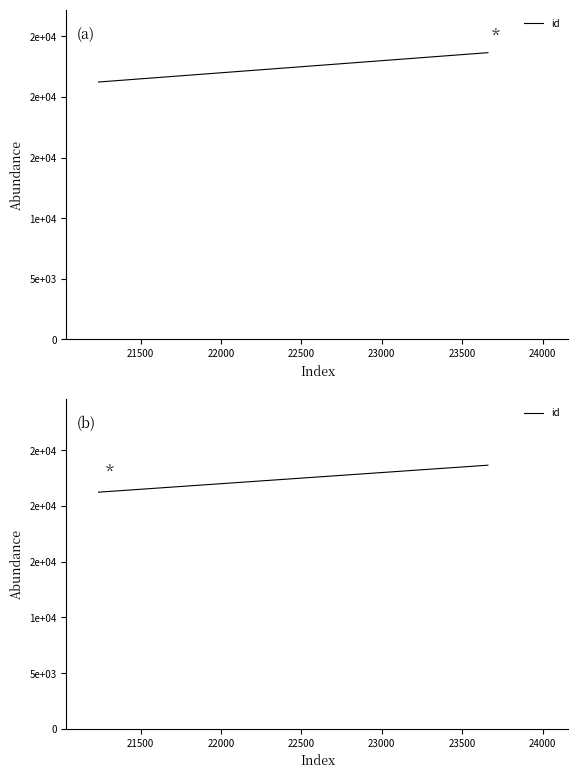

Is it true that the value at 23500 is 35758?

False